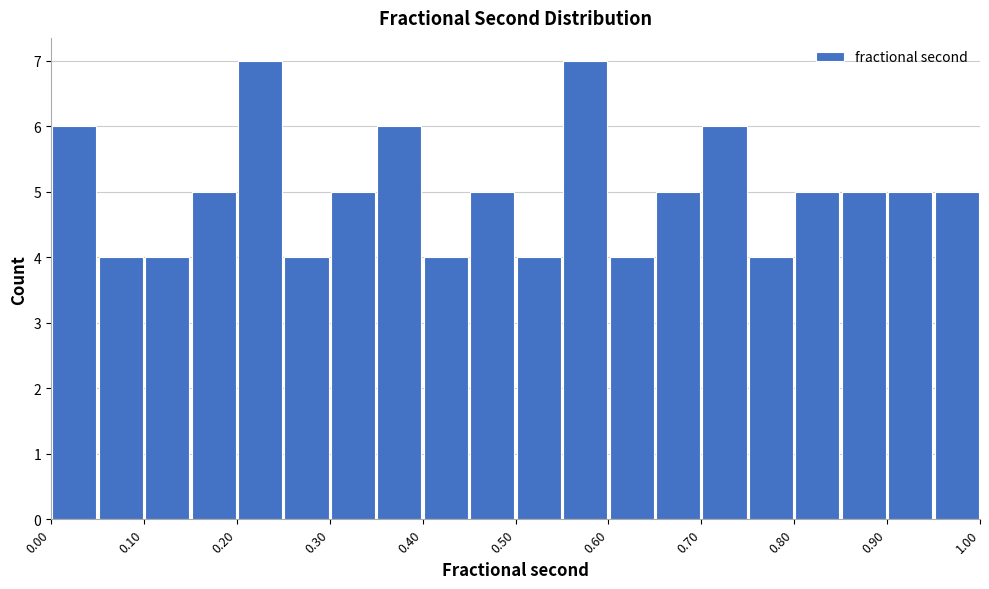

Reading left to right, list every bar in this chart as the range it spans on the x-axis followed by its height. The values are not printed on the chart, so give them approximately, as read against the axis.

0.00 to 0.05: 6
0.05 to 0.10: 4
0.10 to 0.15: 4
0.15 to 0.20: 5
0.20 to 0.25: 7
0.25 to 0.30: 4
0.30 to 0.35: 5
0.35 to 0.40: 6
0.40 to 0.45: 4
0.45 to 0.50: 5
0.50 to 0.55: 4
0.55 to 0.60: 7
0.60 to 0.65: 4
0.65 to 0.70: 5
0.70 to 0.75: 6
0.75 to 0.80: 4
0.80 to 0.85: 5
0.85 to 0.90: 5
0.90 to 0.95: 5
0.95 to 1.00: 5